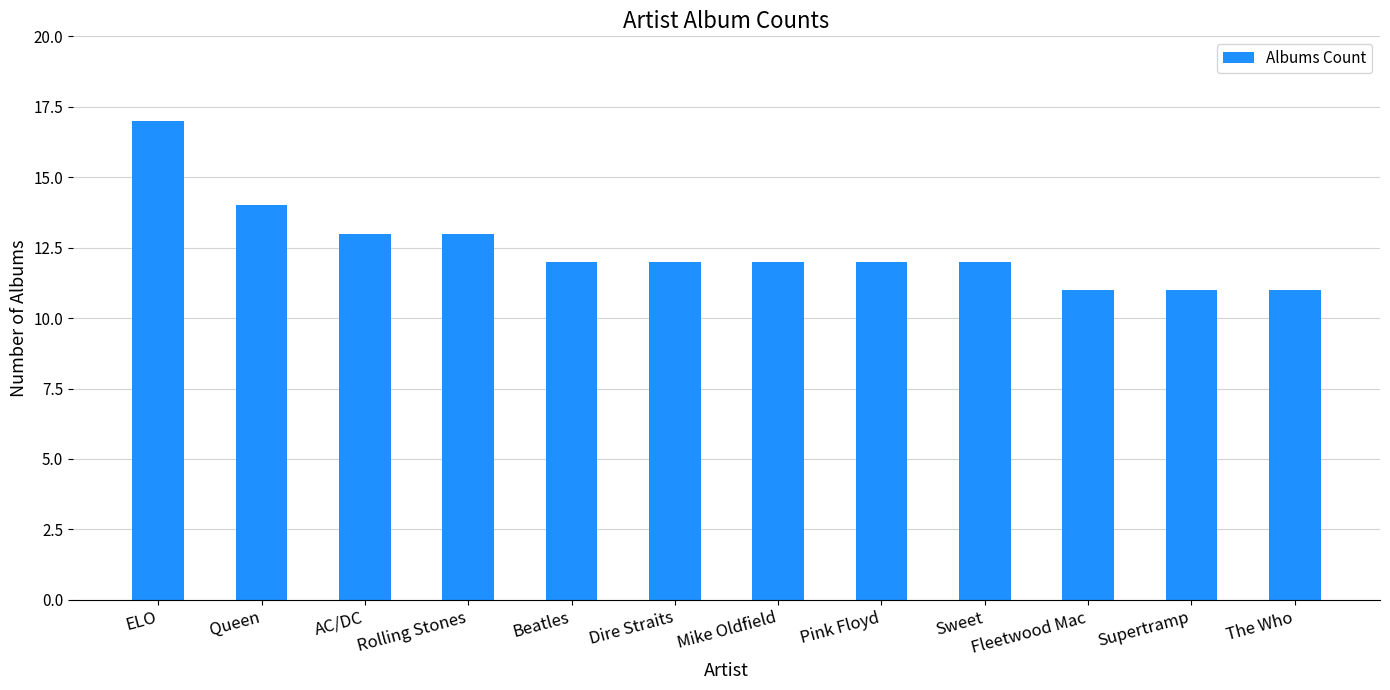

What position from the left is AC/DC?

3